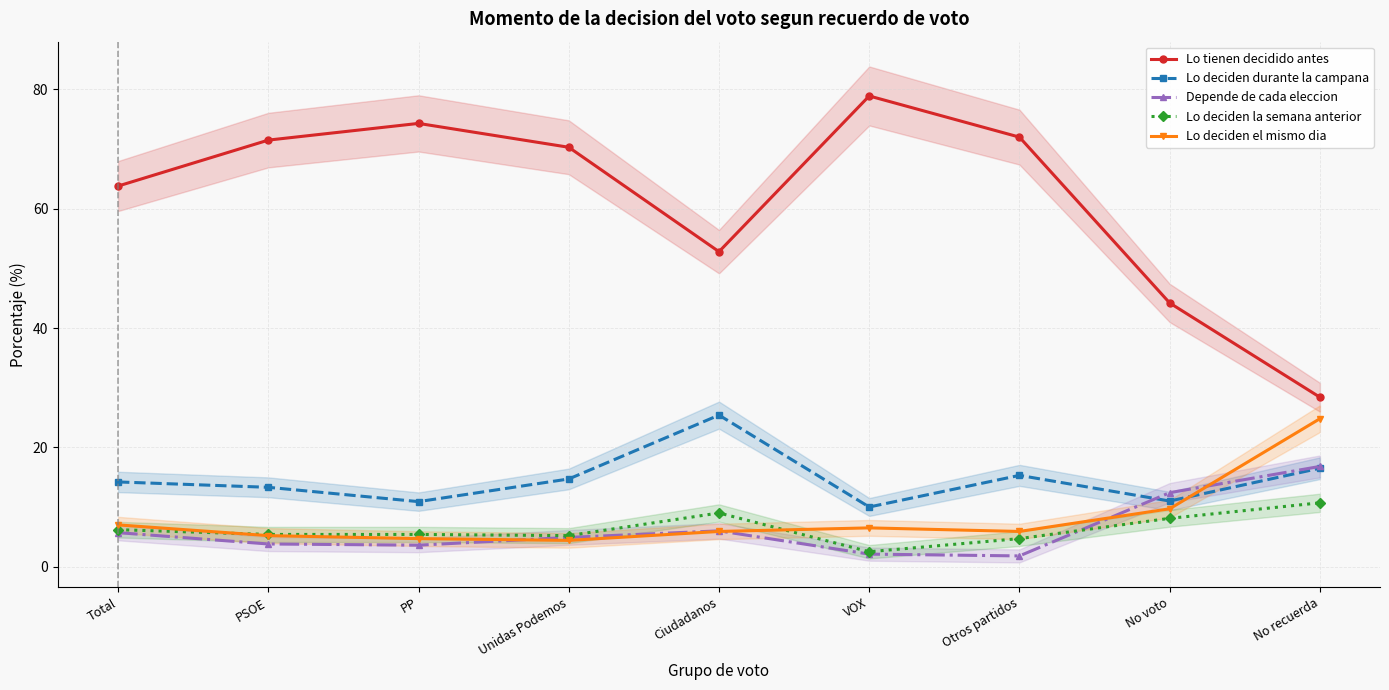

Reading left to right, extract all data points from this chart.

Lo tienen decidido antes: 63.8	71.5	74.3	70.3	52.8	78.9	72.0	44.2	28.4
Lo deciden durante la campana: 14.2	13.3	10.9	14.7	25.4	10.0	15.3	11.0	16.5
Depende de cada eleccion: 5.7	3.8	3.6	4.9	6.0	2.1	1.8	12.4	16.8
Lo deciden la semana anterior: 6.2	5.4	5.4	5.2	9.0	2.5	4.7	8.1	10.7
Lo deciden el mismo dia: 7.0	5.2	4.7	4.4	5.9	6.5	5.9	9.7	24.8